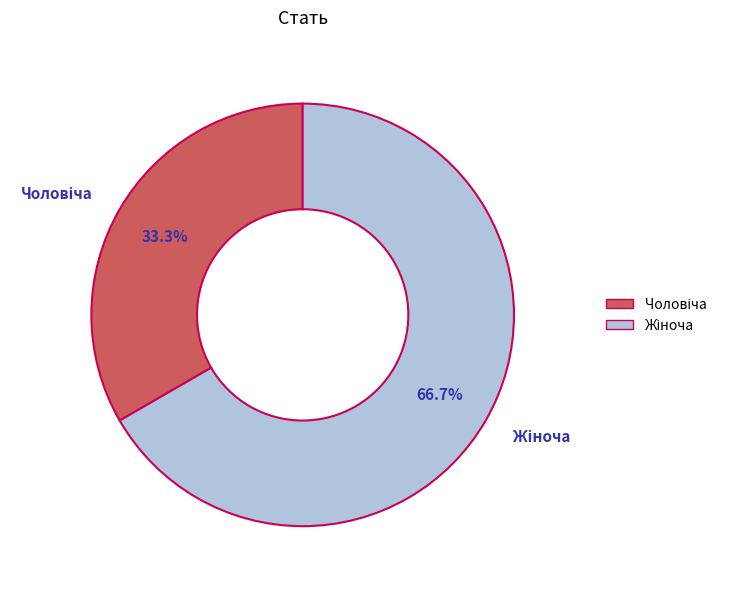

Is there a majority slice in this chart?

Yes